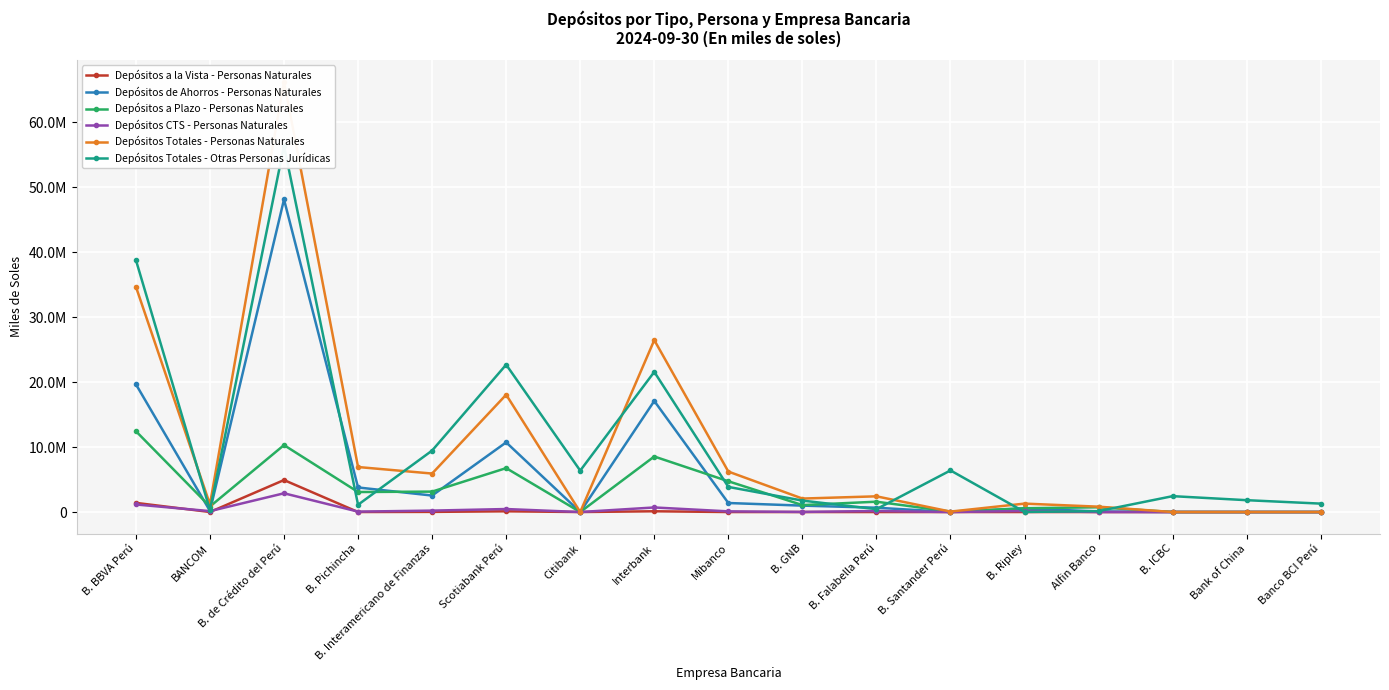

Rank the series by their maximum value, from lowest to highest.

Depósitos CTS - Personas Naturales, Depósitos a la Vista - Personas Naturales, Depósitos a Plazo - Personas Naturales, Depósitos de Ahorros - Personas Naturales, Depósitos Totales - Otras Personas Jurídicas, Depósitos Totales - Personas Naturales